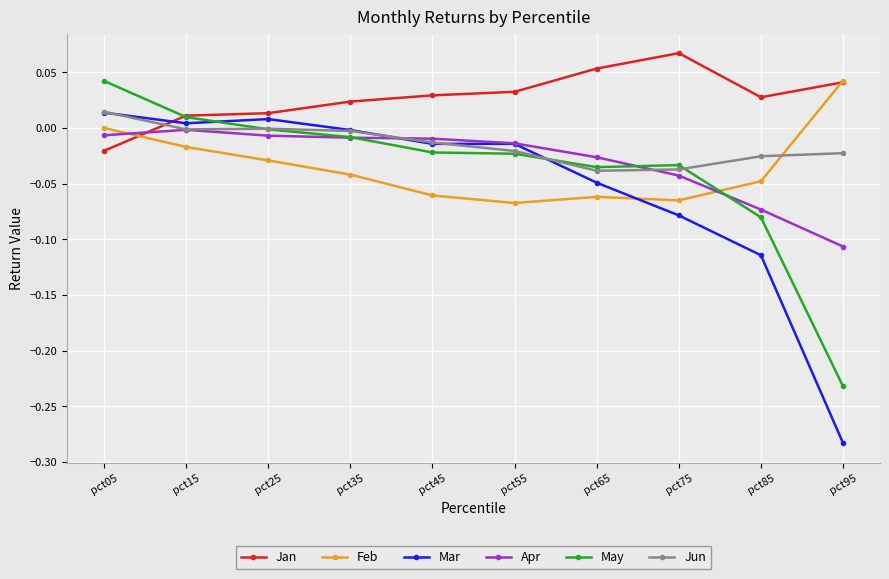

Which series ends up on top after the final intersection of Feb and May?

Feb